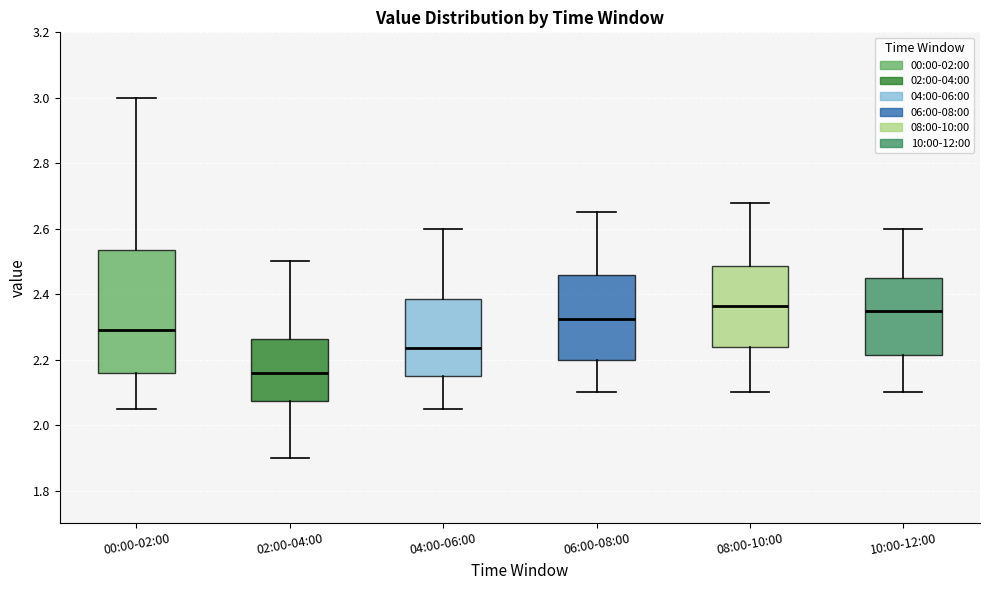

Where is the upper edge of the box for 00:00-02:00 on the y-axis? The values are not printed on the chart, so give them approximately, as read against the axis.

2.54